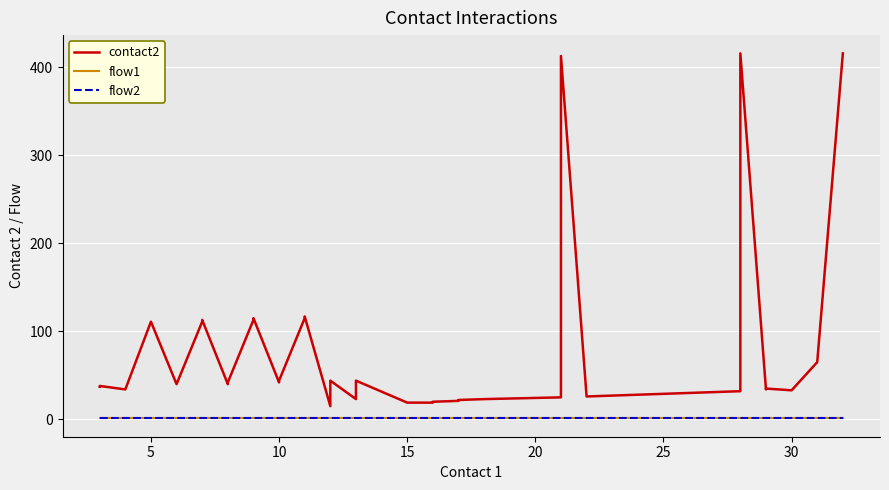

What are all the series names shown in the legend?

contact2, flow1, flow2